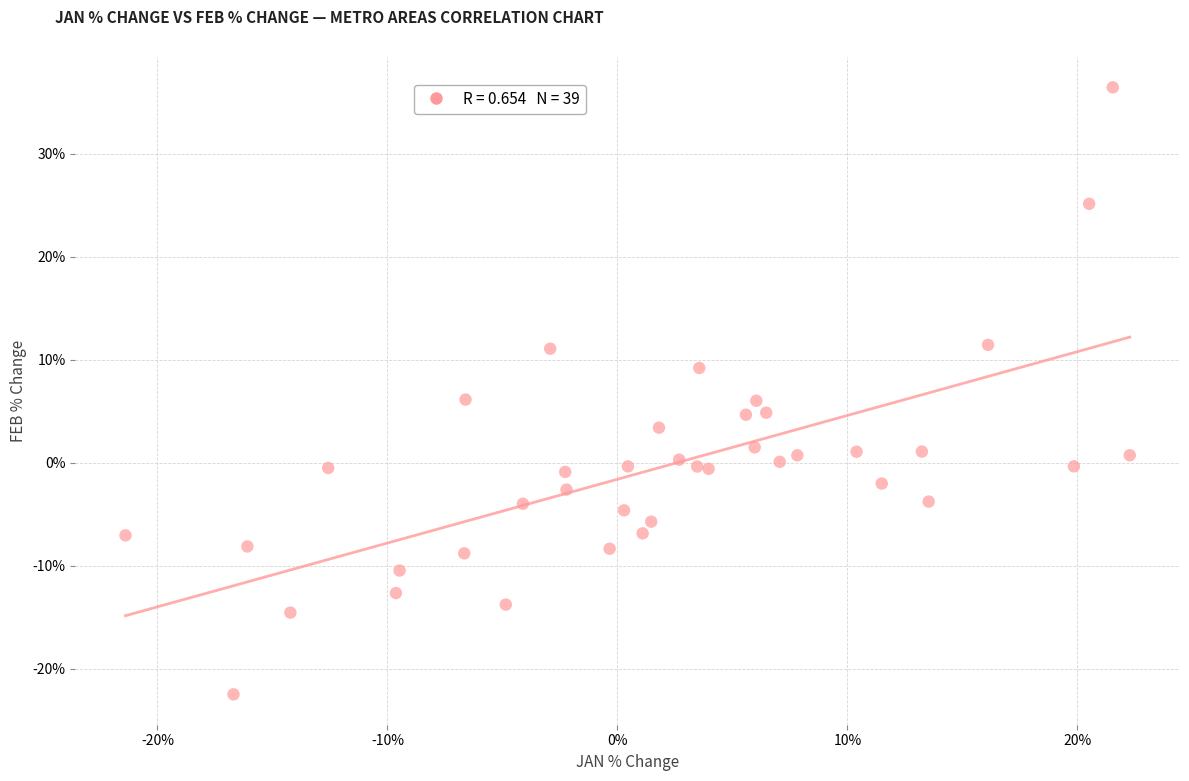

What is the range of X values (max minus min)?

43.7